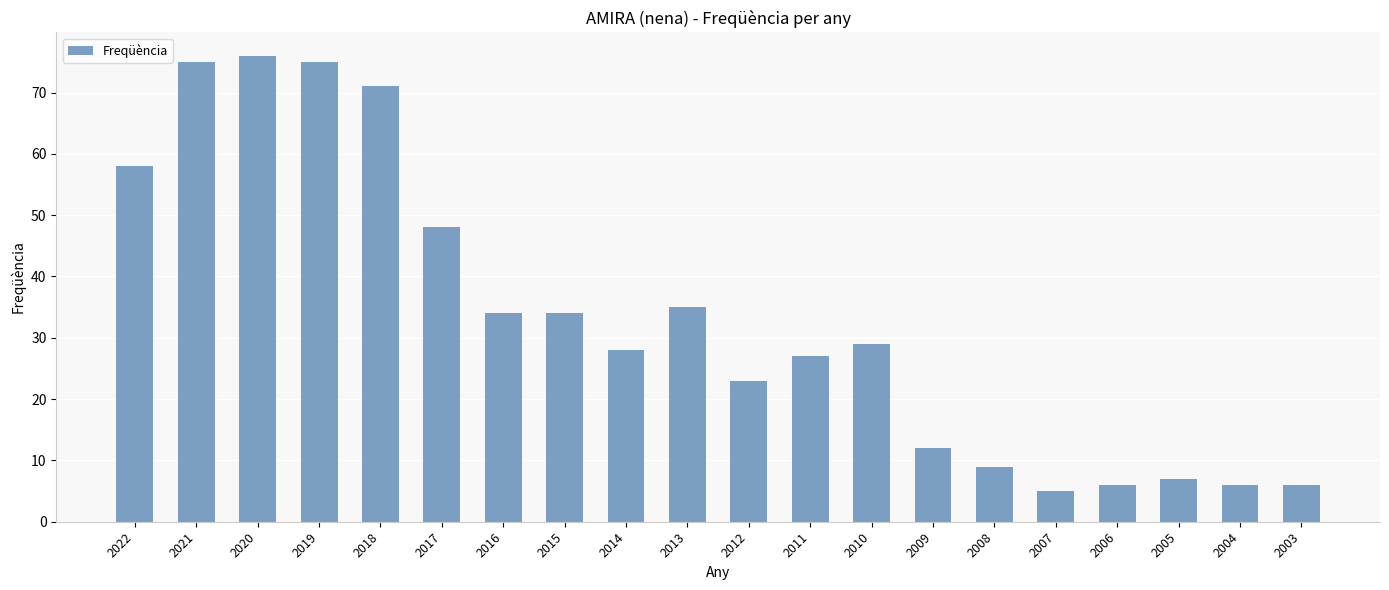

Reading left to right, extract all data points from this chart.

2022=58	2021=75	2020=76	2019=75	2018=71	2017=48	2016=34	2015=34	2014=28	2013=35	2012=23	2011=27	2010=29	2009=12	2008=9	2007=5	2006=6	2005=7	2004=6	2003=6